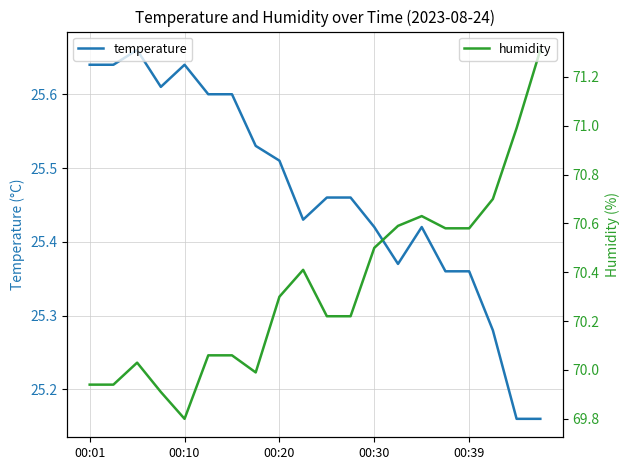

How many lines are shown in the chart?

2